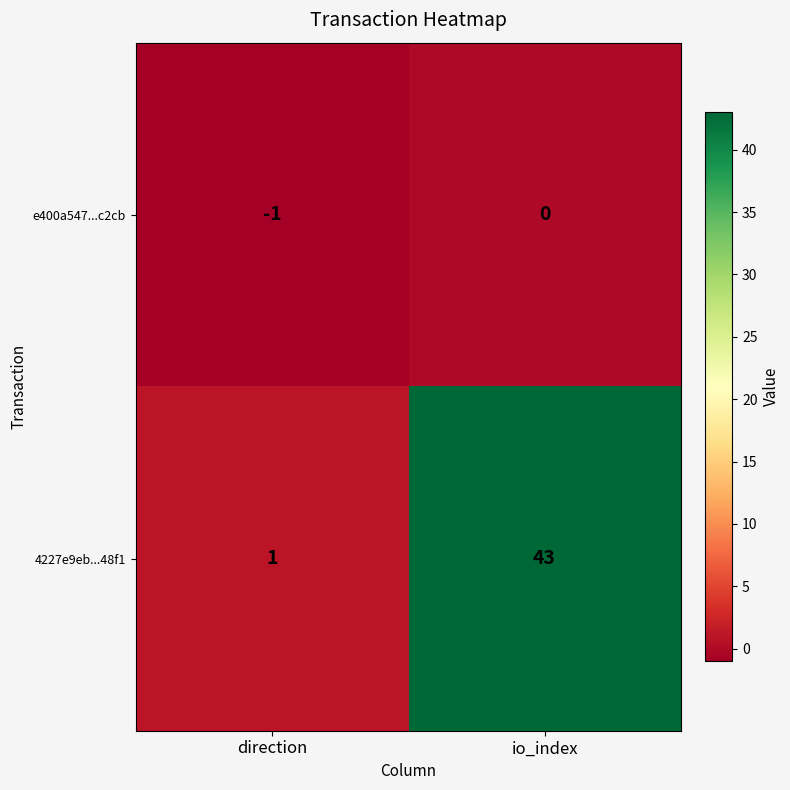

What is the sum of all 4227e9eb...48f1 values?

44